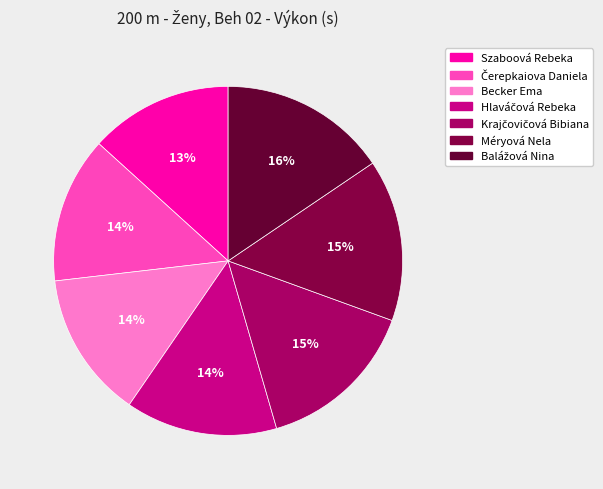

To the nearest percent, what percentage of the pie is Becker Ema?

14%